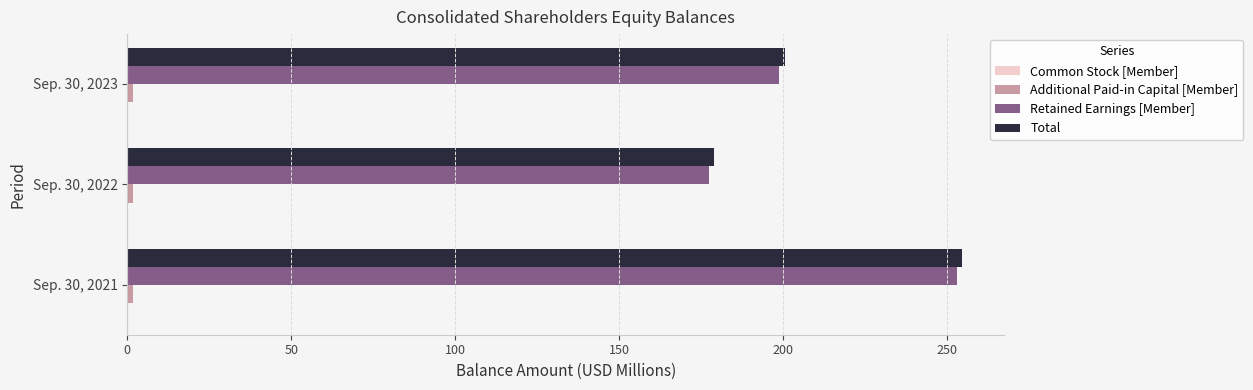

The value of Total at Sep. 30, 2021 is 154.1. True or false?

False